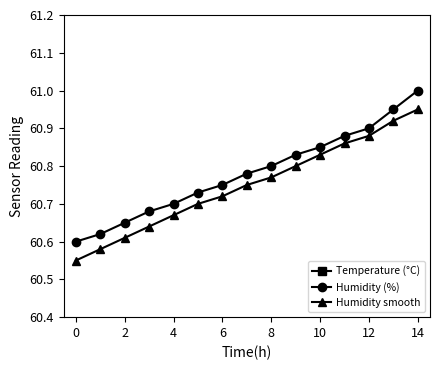

Which series has the largest range (max minus min)?

Humidity smooth